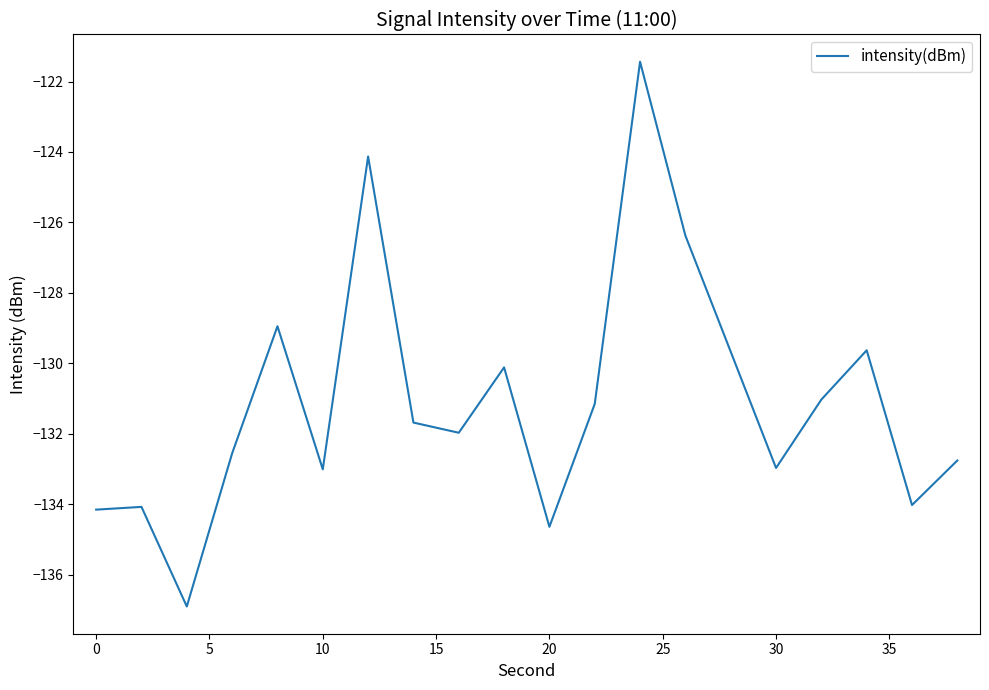

What is the difference between the maximum and minimum values?

15.5